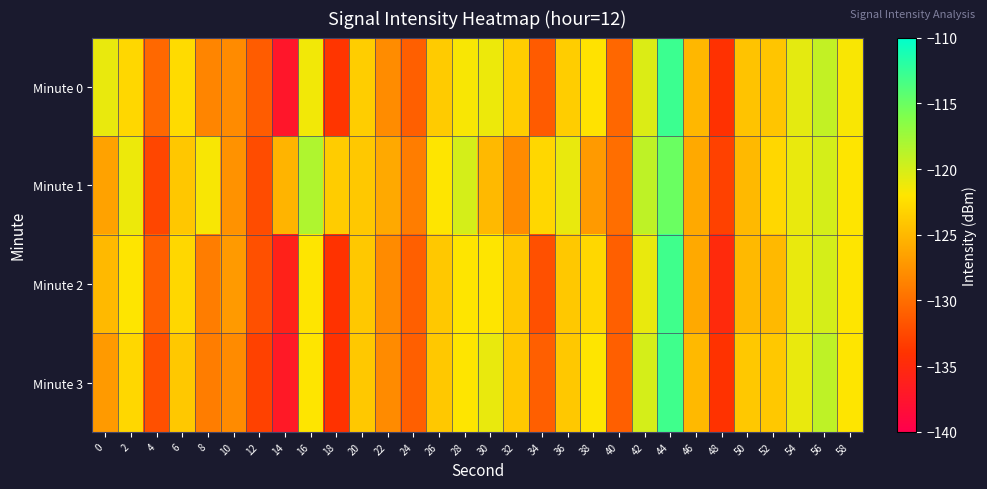

At which category is the sum across all series the highest?

44